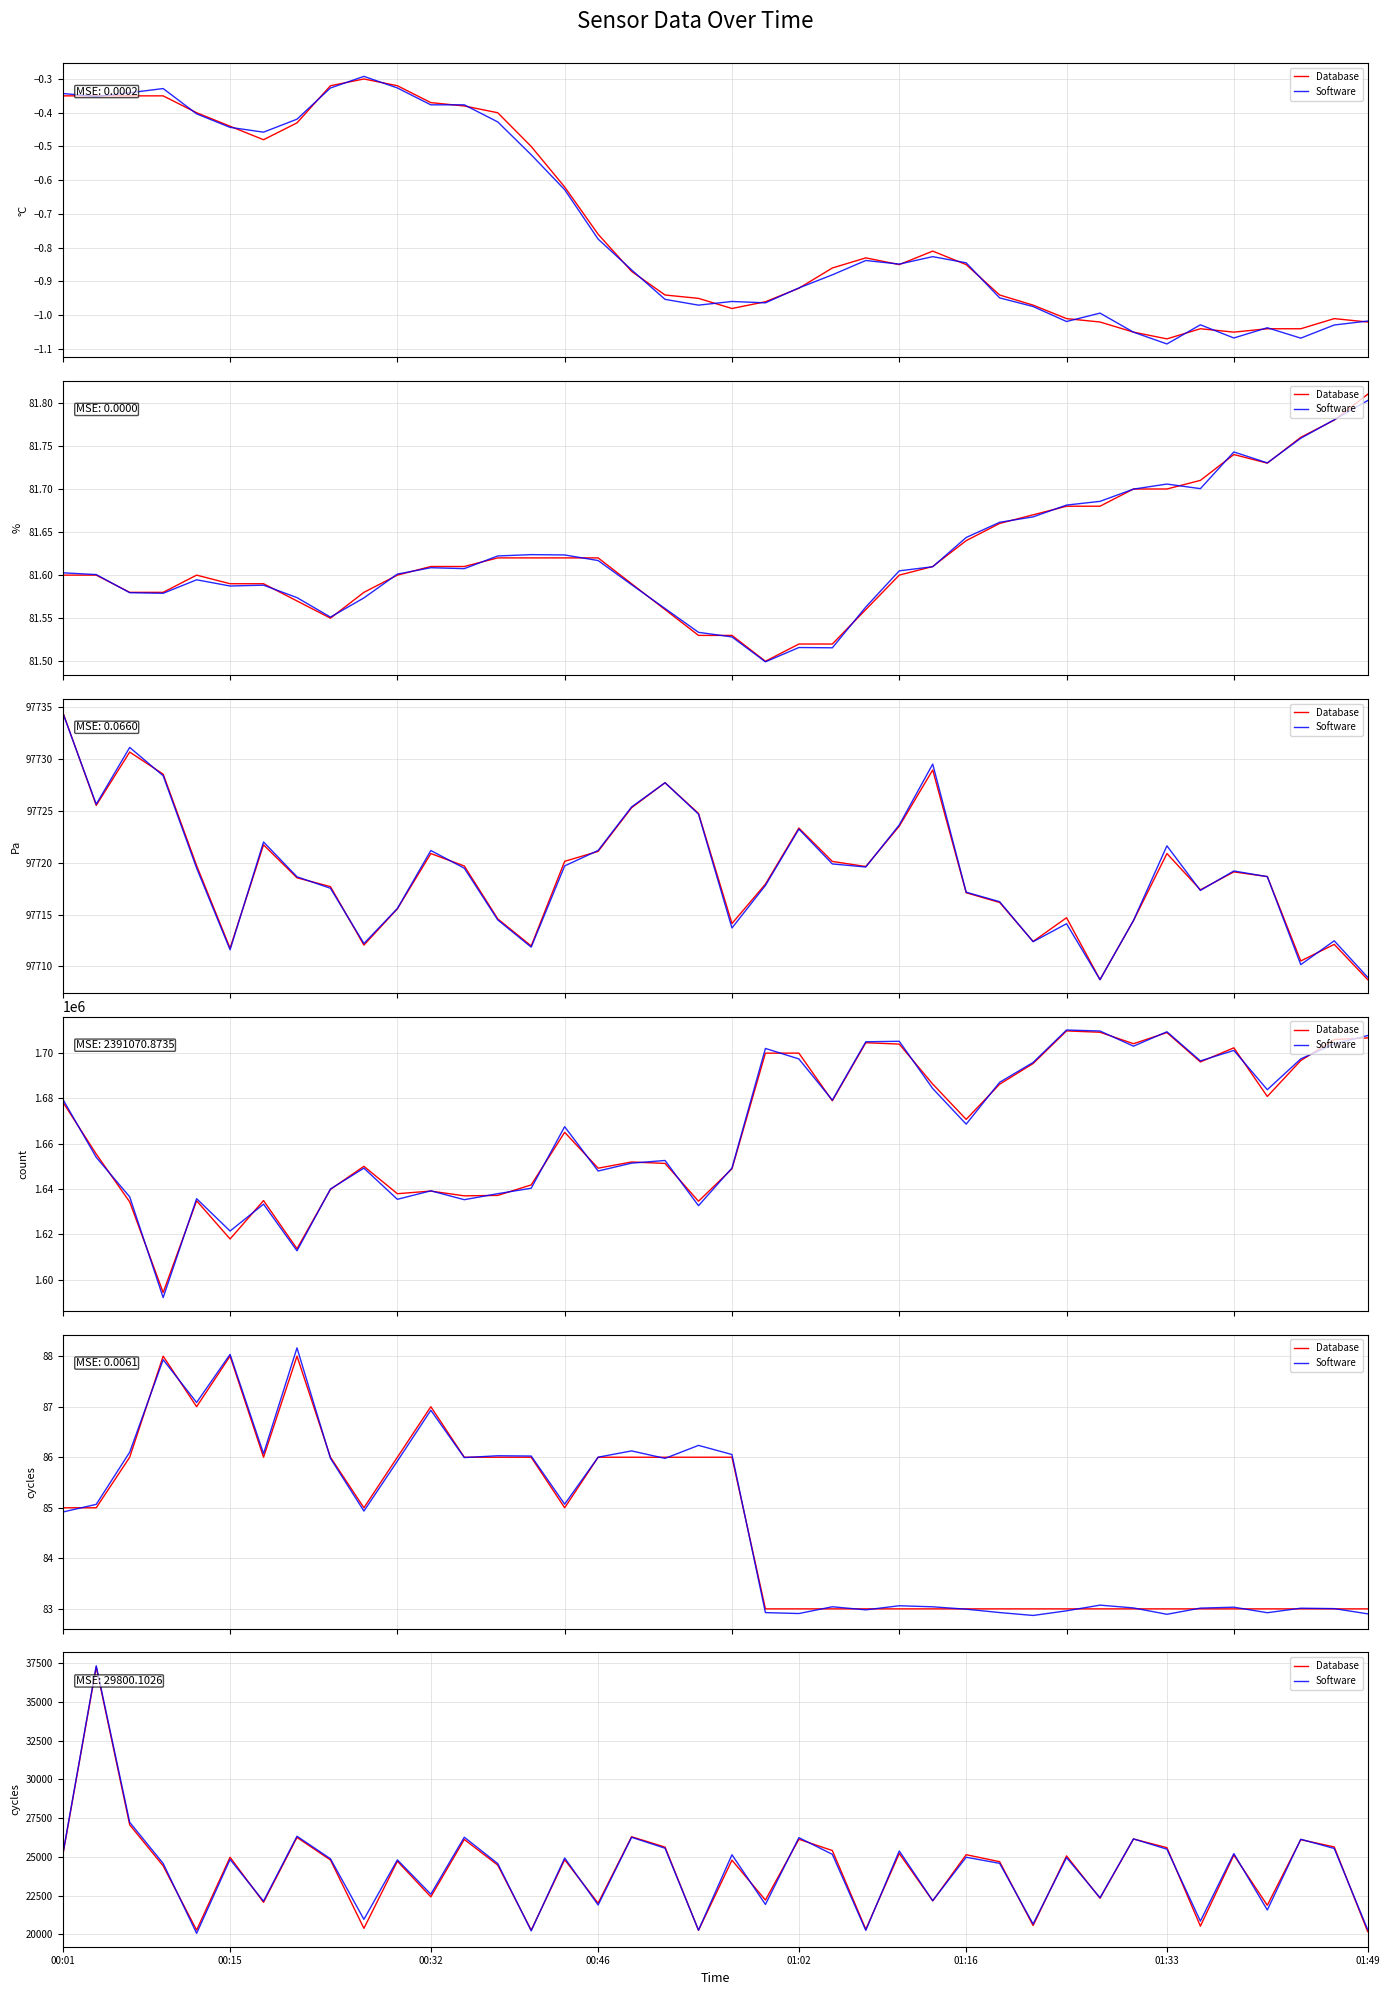

Which series ends up on top after the final intersection of Database and Software?

Software